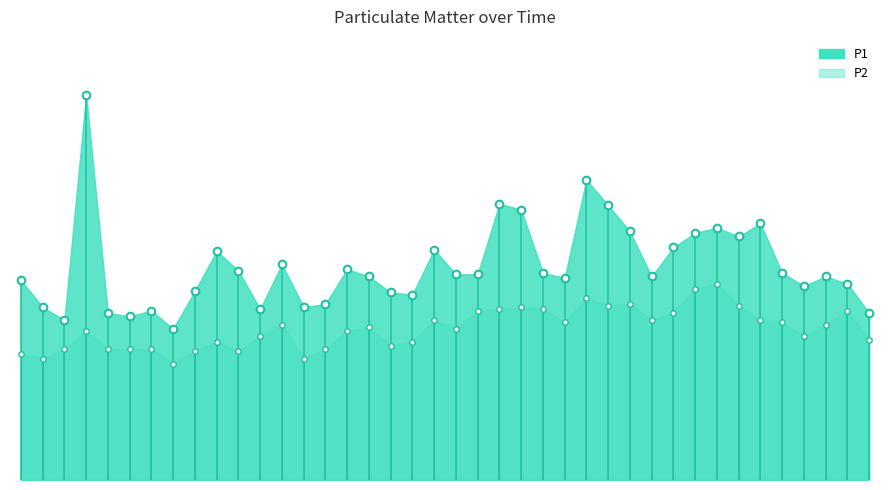

What are all the series names shown in the legend?

P1, P2